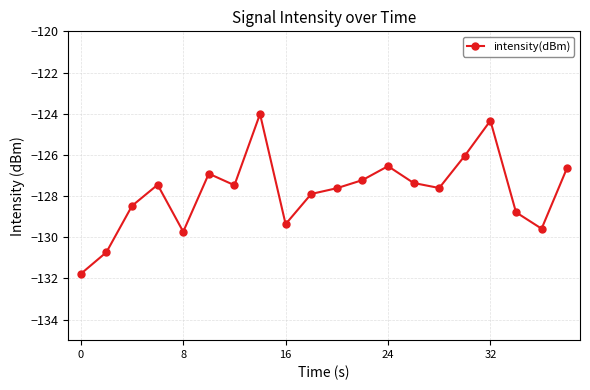

How many lines are shown in the chart?

1